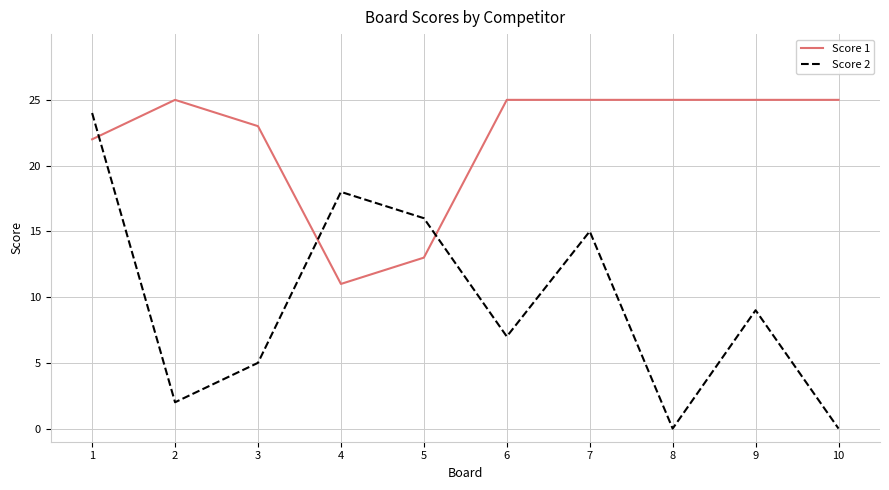

True or false: Score 1 and Score 2 cross at least once.

True